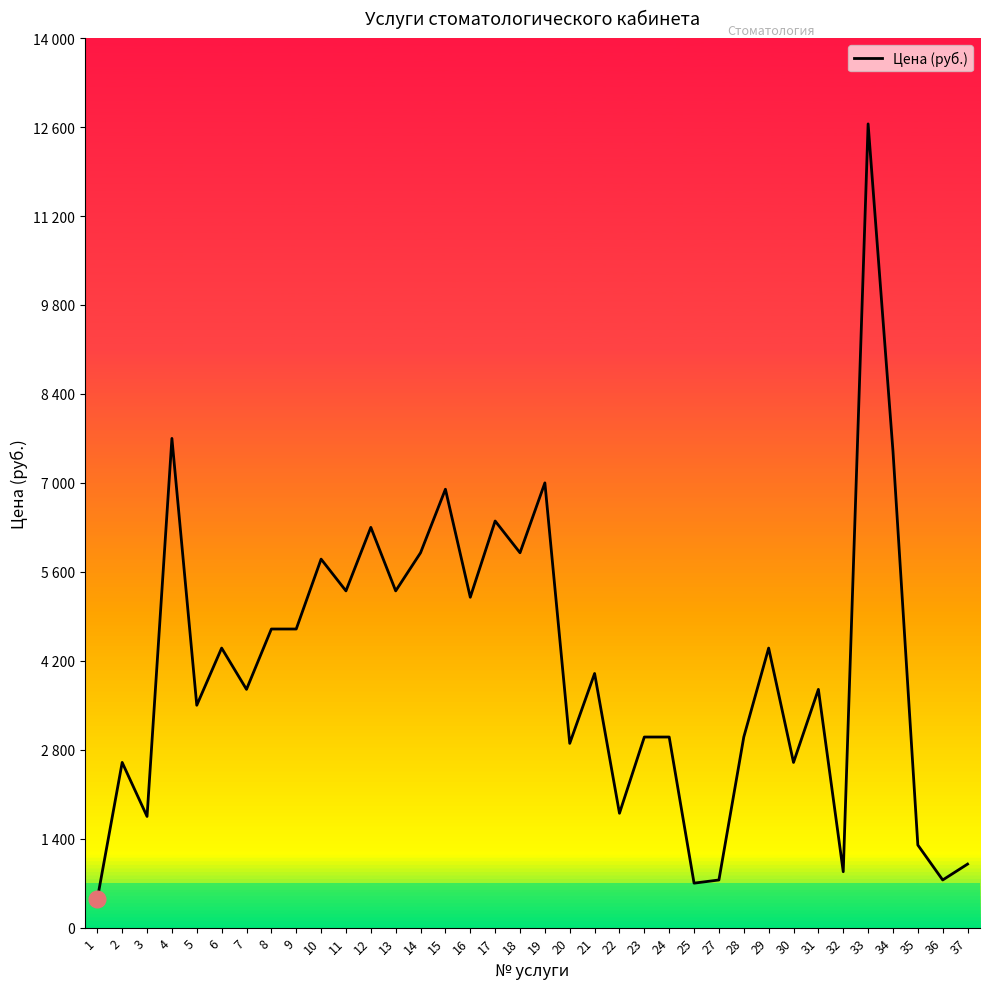

Rank the categories by value from lowest to highest.

1, 25, 27, 36, 32, 37, 35, 3, 22, 2, 30, 20, 23, 24, 28, 5, 7, 31, 21, 6, 29, 8, 9, 16, 11, 13, 10, 14, 18, 12, 17, 15, 19, 34, 4, 33